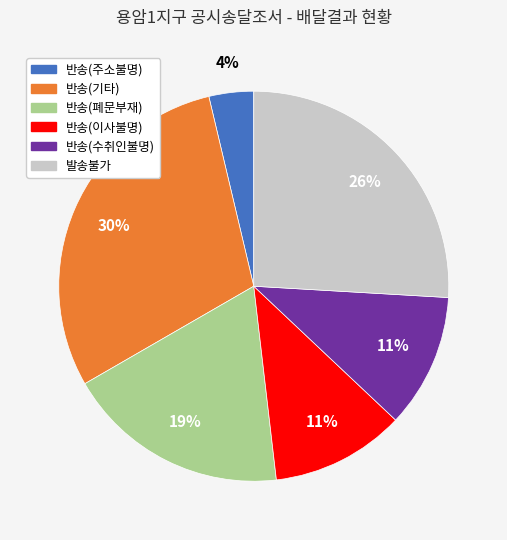

The 반송(주소불명) slice represents 15% of the pie. True or false?

False